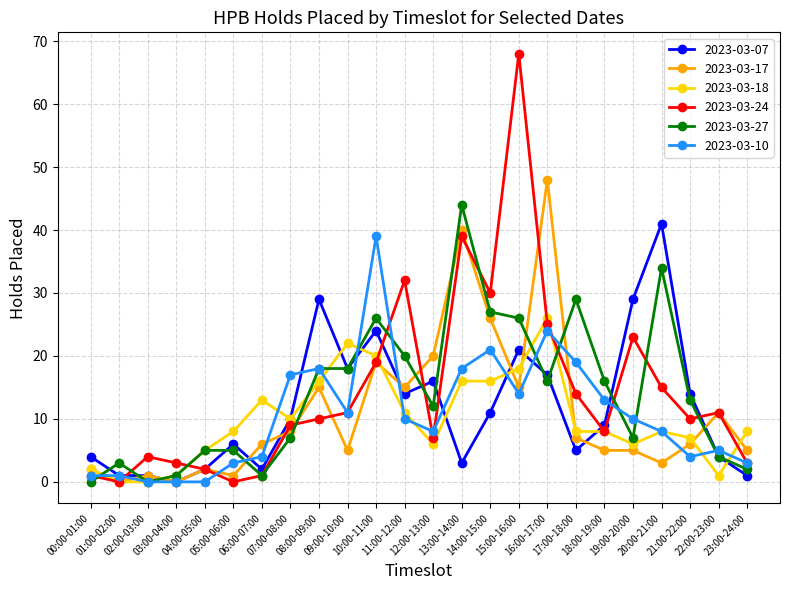

What is the difference between the maximum and minimum values in the 2023-03-17 series?

48